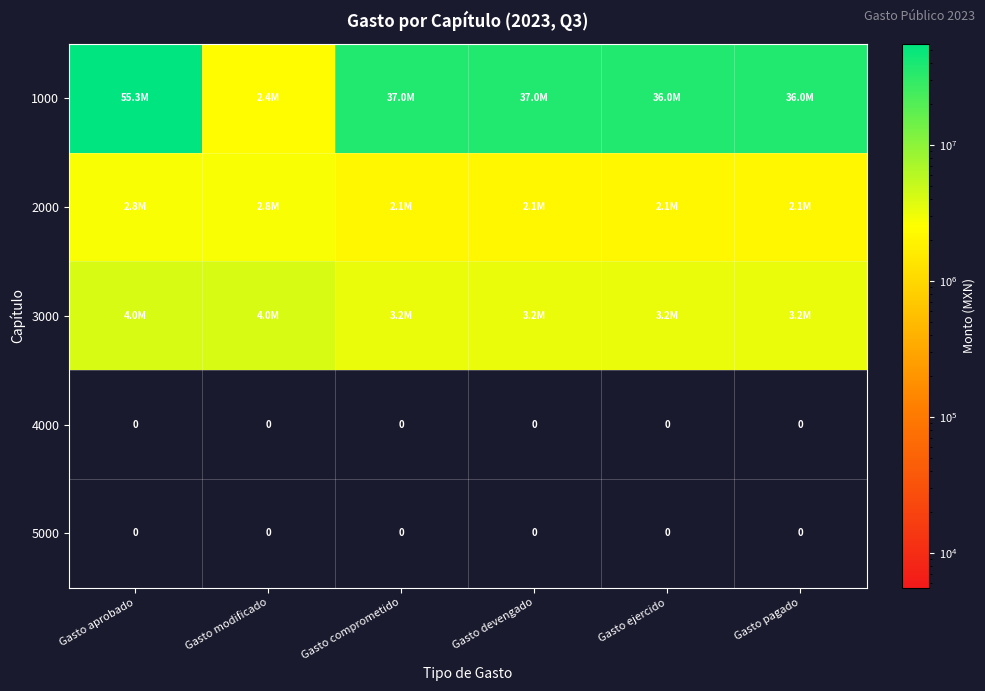

Rank the series at Gasto pagado from highest to lowest value.

1000, 3000, 2000, 4000, 5000